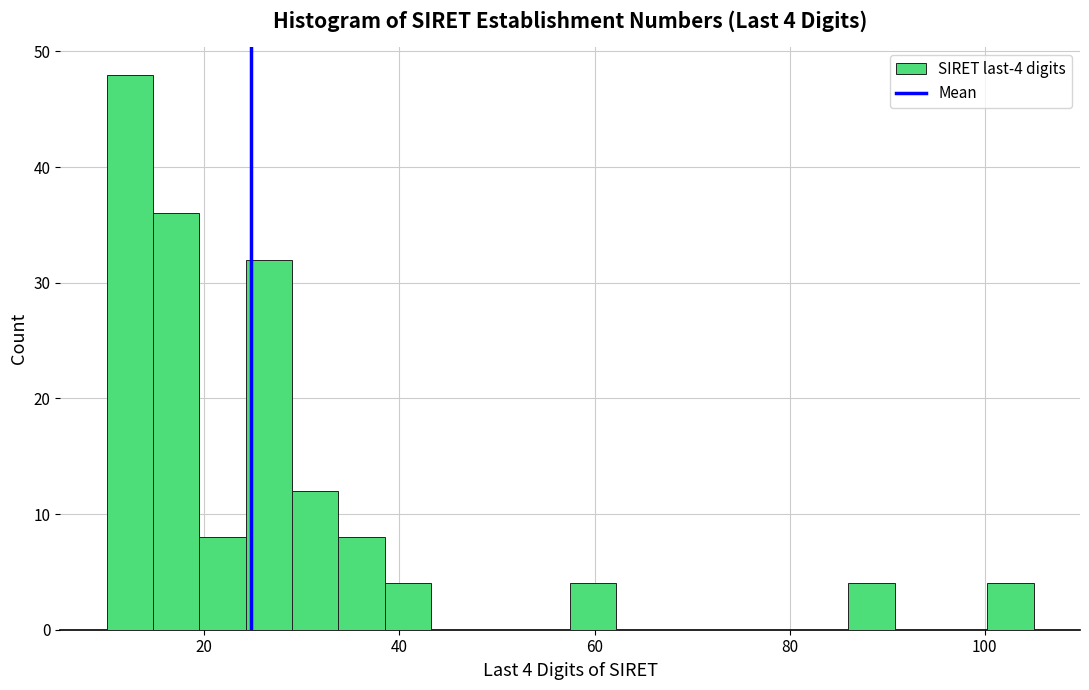

Around what value on the x-axis is the tallest bar? Give the approximate position of its centre, as read against the axis.

12